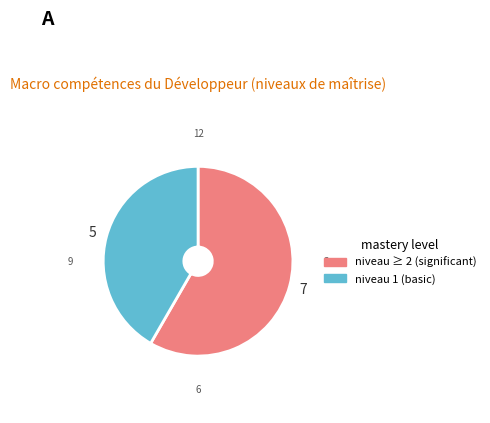

Is there a majority slice in this chart?

Yes